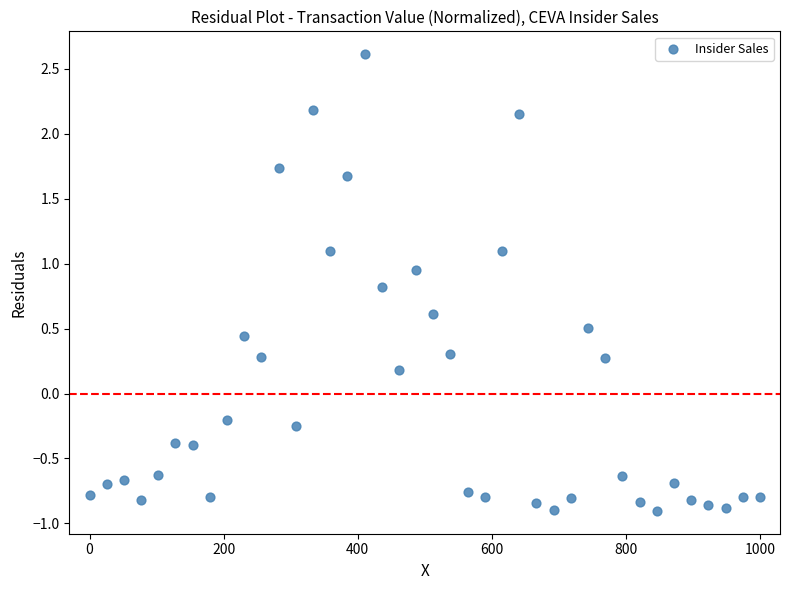

What is the range of Y values (max minus min)?

3.5